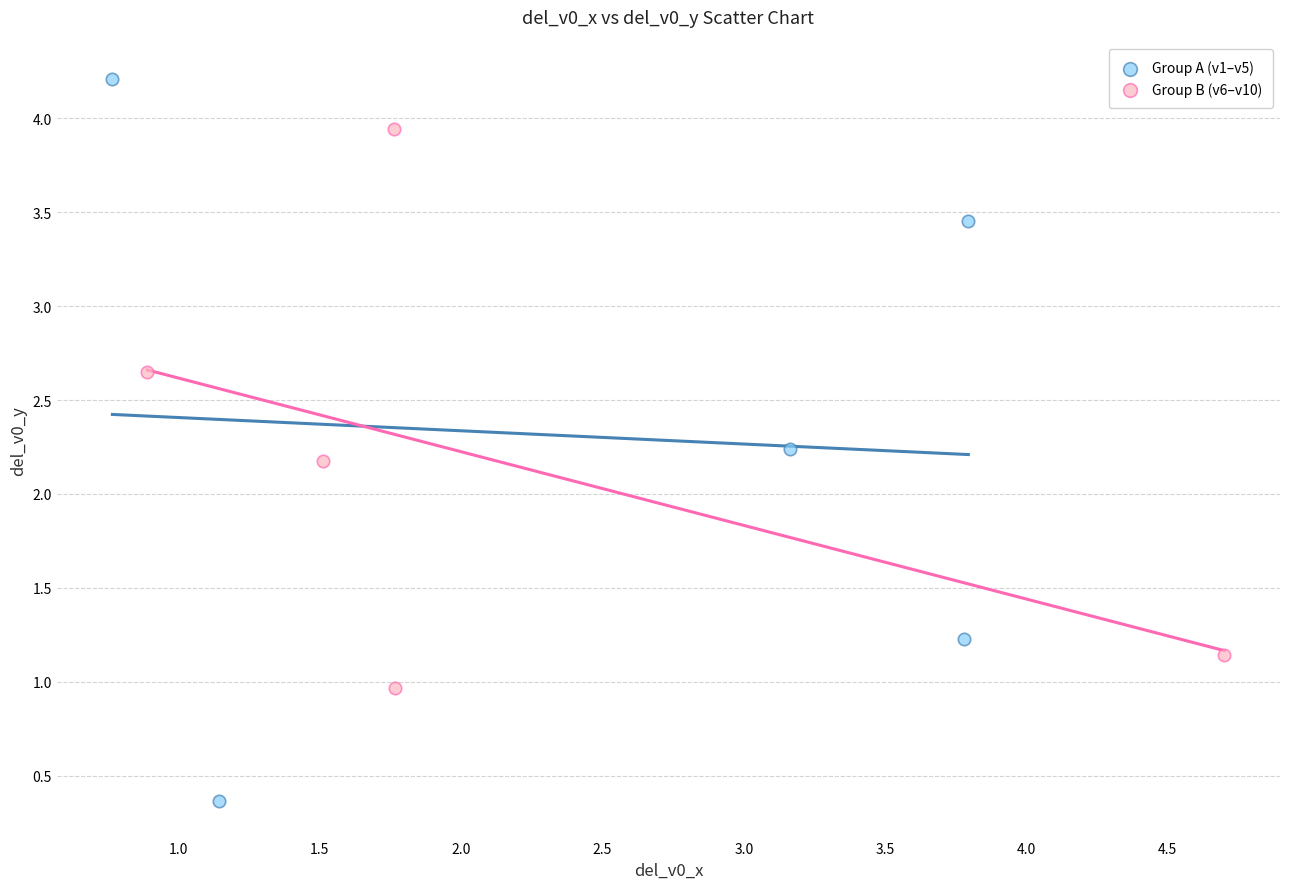

Which series contains the lowest Y value?

Group A (v1–v5)